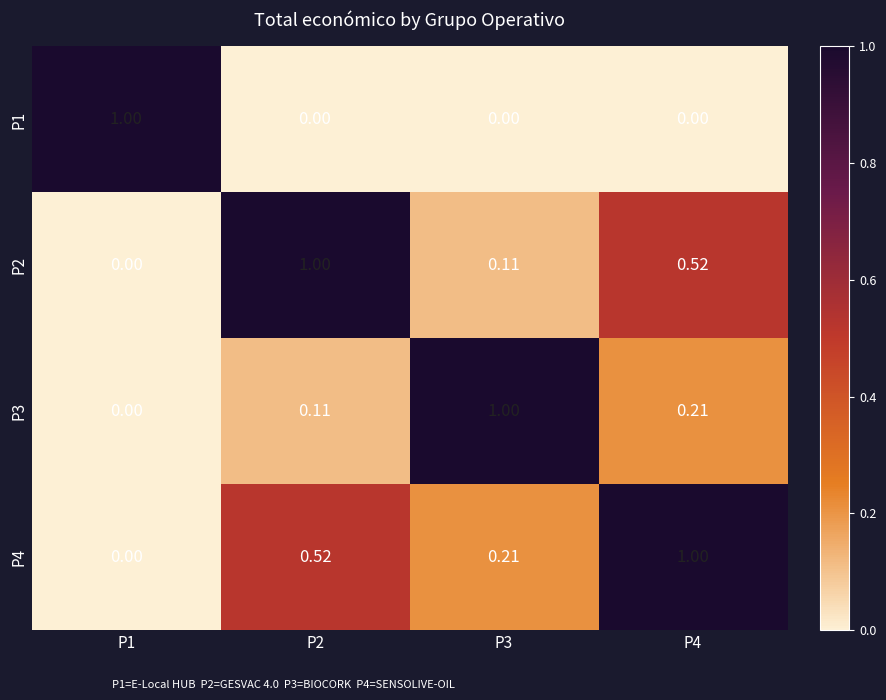

Is the value of P2 at P3 greater than the value of P4 at P1?

Yes